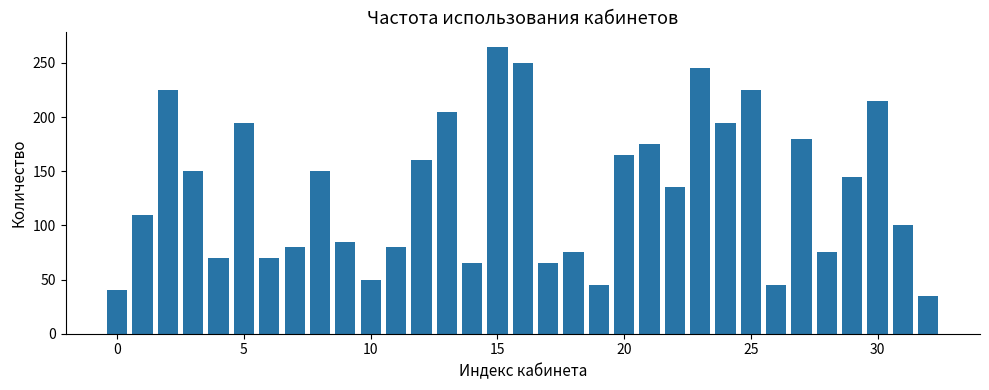

What is the value of the 29th bar from the left?

75